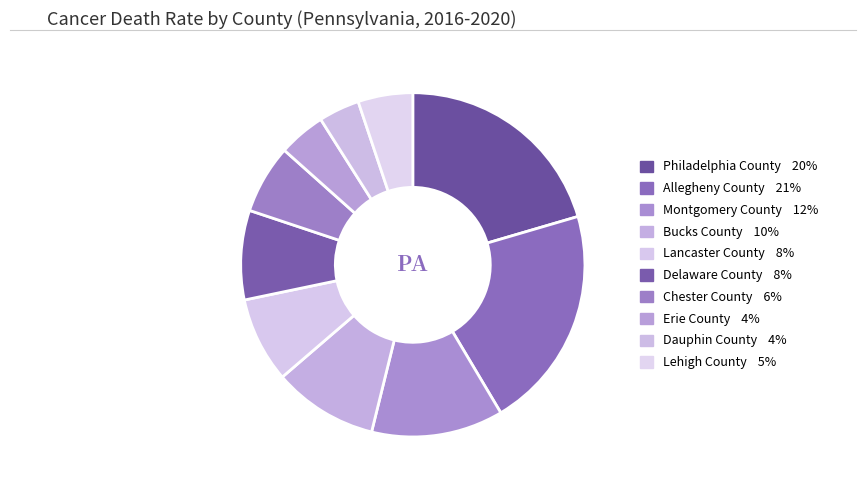

Count the number of slices in the pie.

10